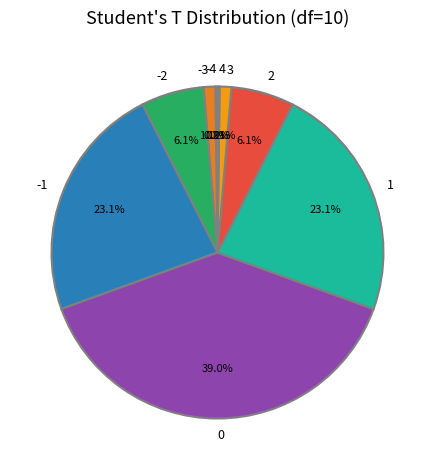

Combined, do -1 and 1 account for over 50%?

No